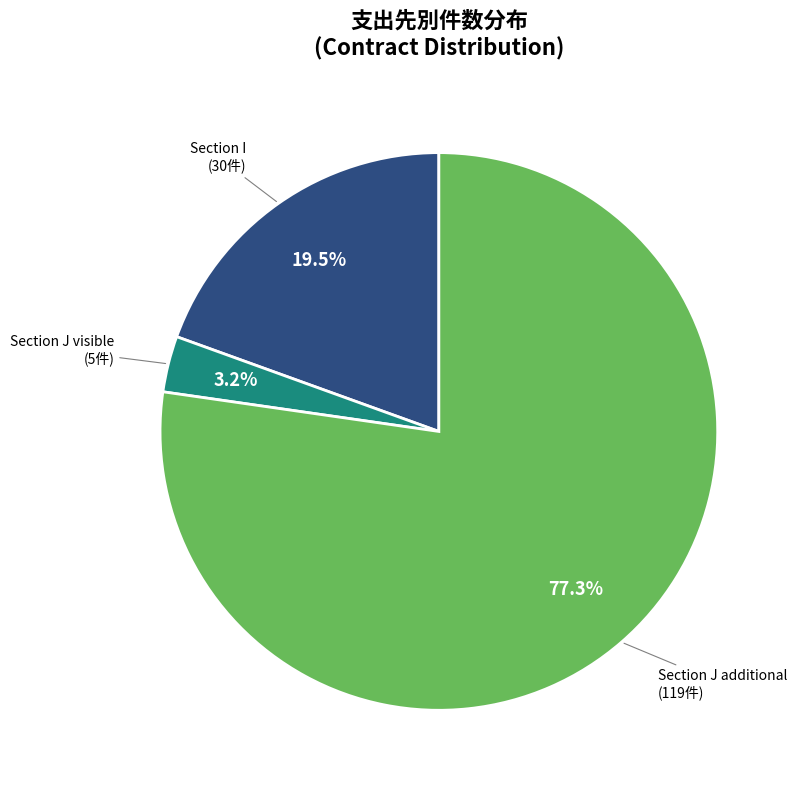

How many segments does this pie chart have?

3